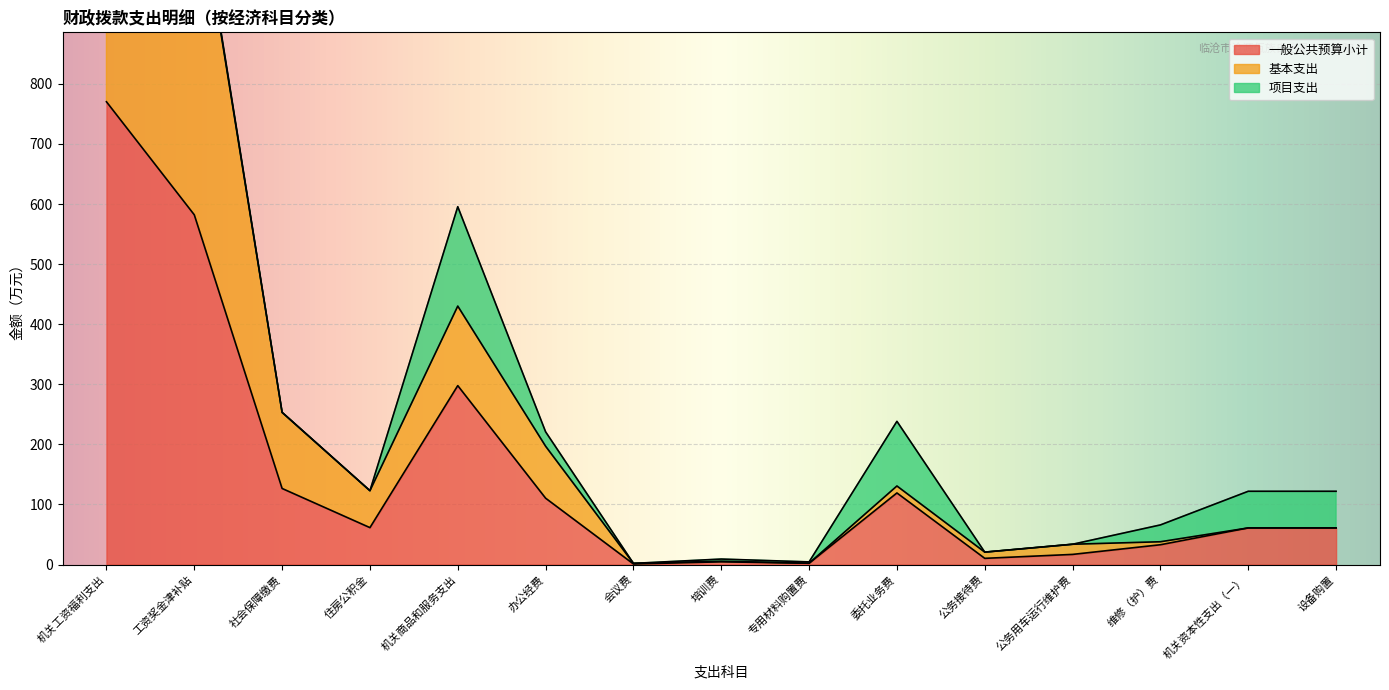

True or false: 一般公共预算小计 and 基本支出 intersect in this chart.

False